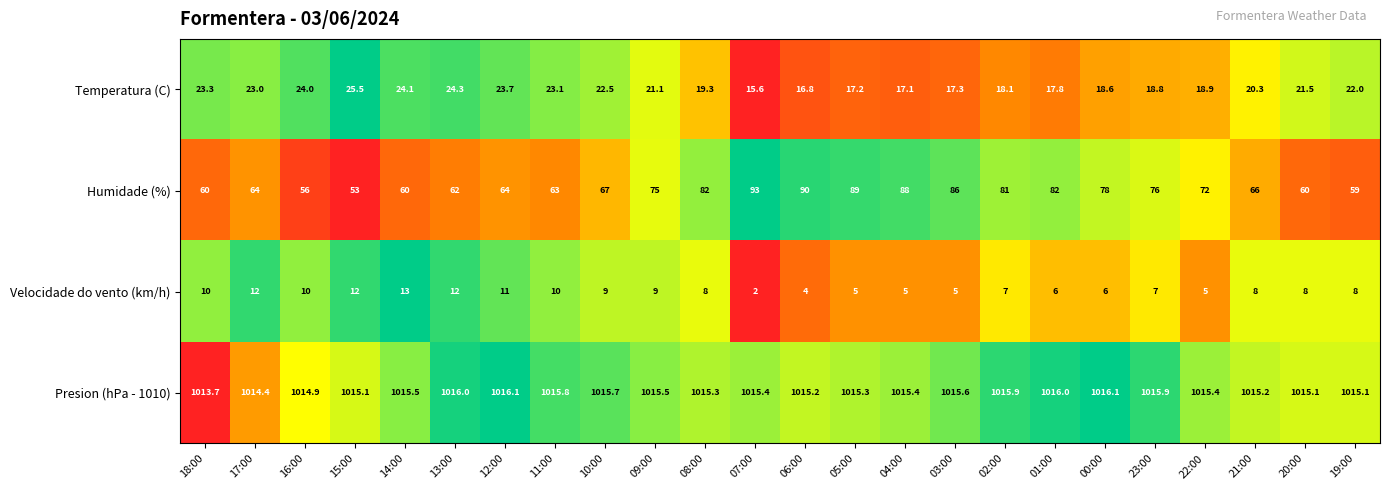

Where is Humidade (%) nearest to the value 73?

22:00